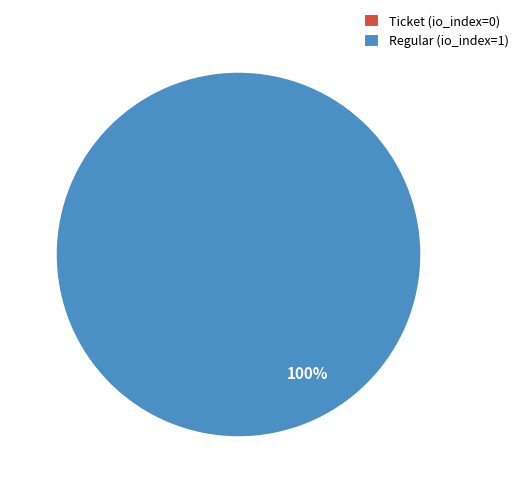

How many slices are in this pie chart?

2